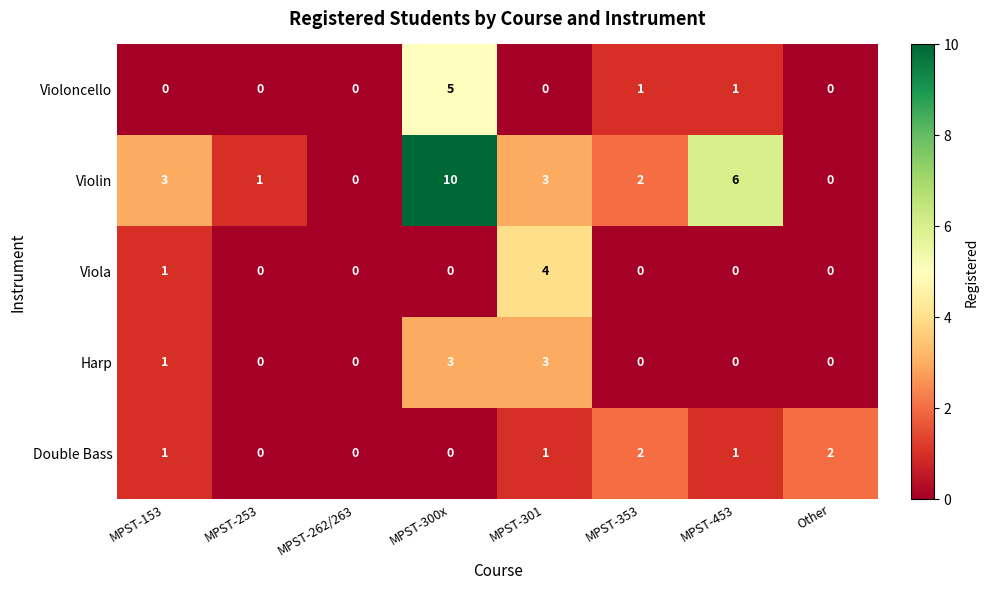

What is the sum of the Violin values at MPST-301 and MPST-453?

9